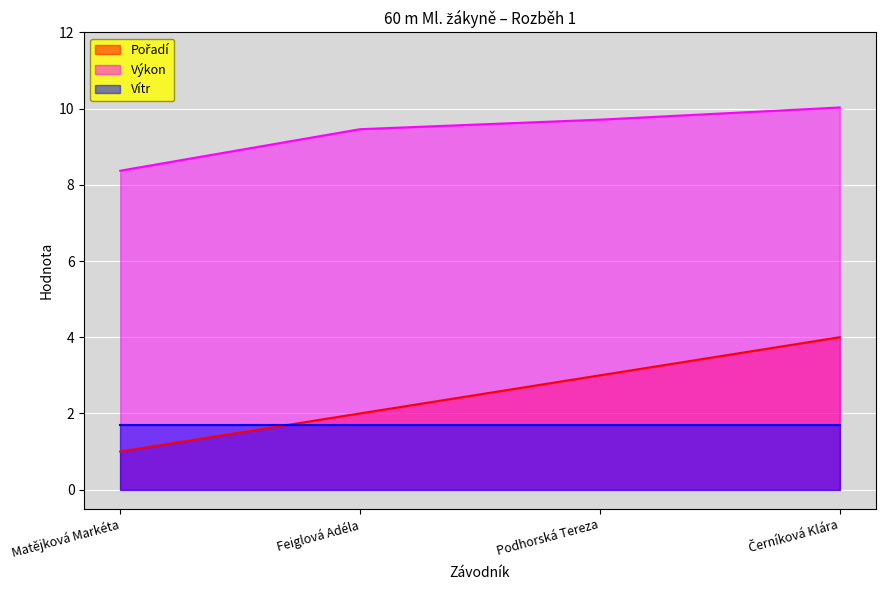

What is the spread (max minus min) of values at Feiglová Adéla?

7.8